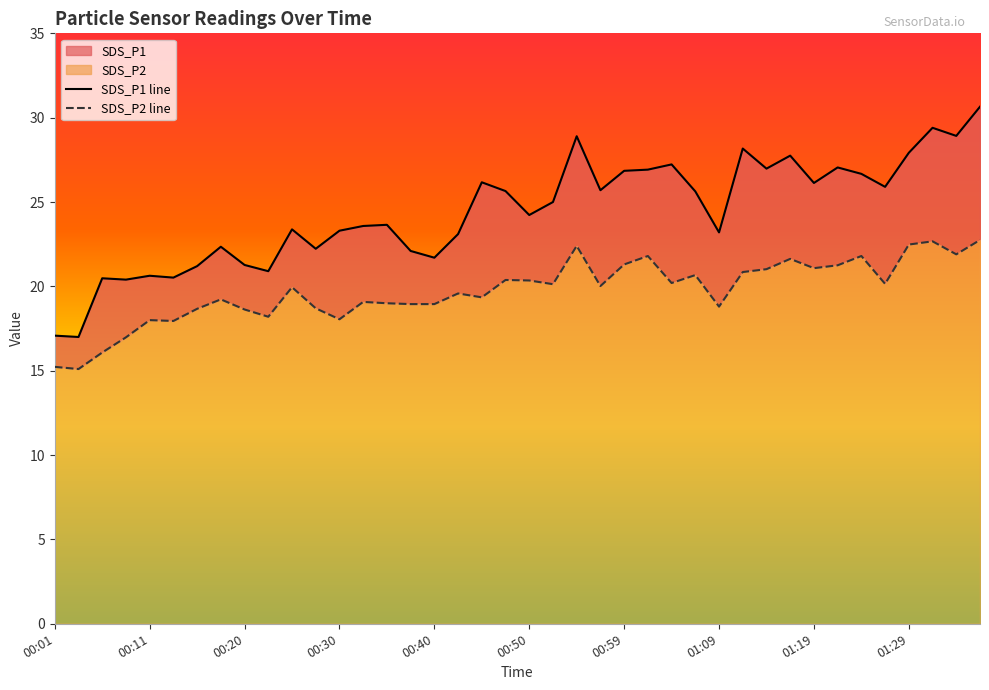

True or false: SDS_P1 has a value of 36.5 at 01:02.

False